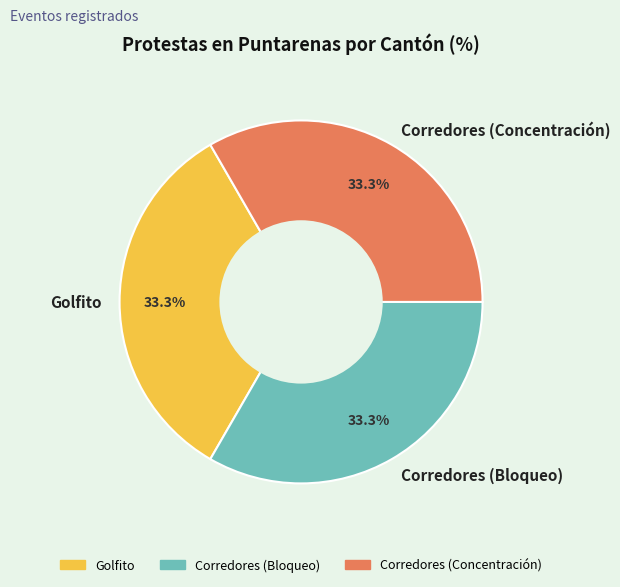

Is there any slice that represents more than half of the pie?

No